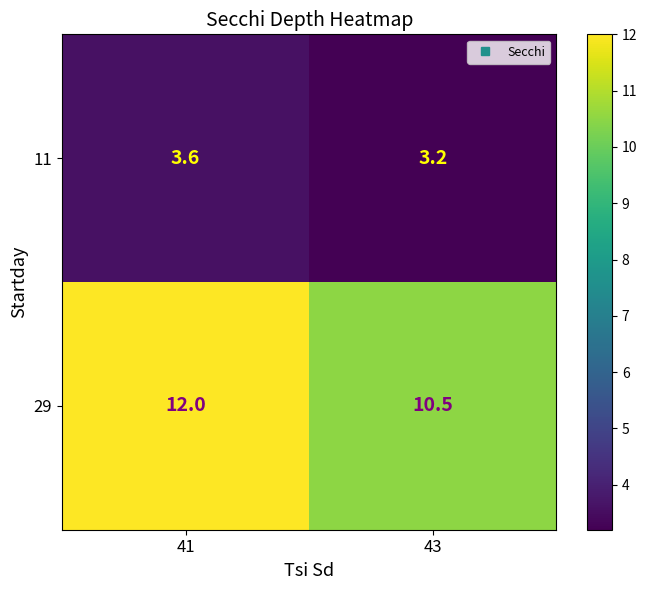

List the series in order of their peak value, highest first.

29, 11